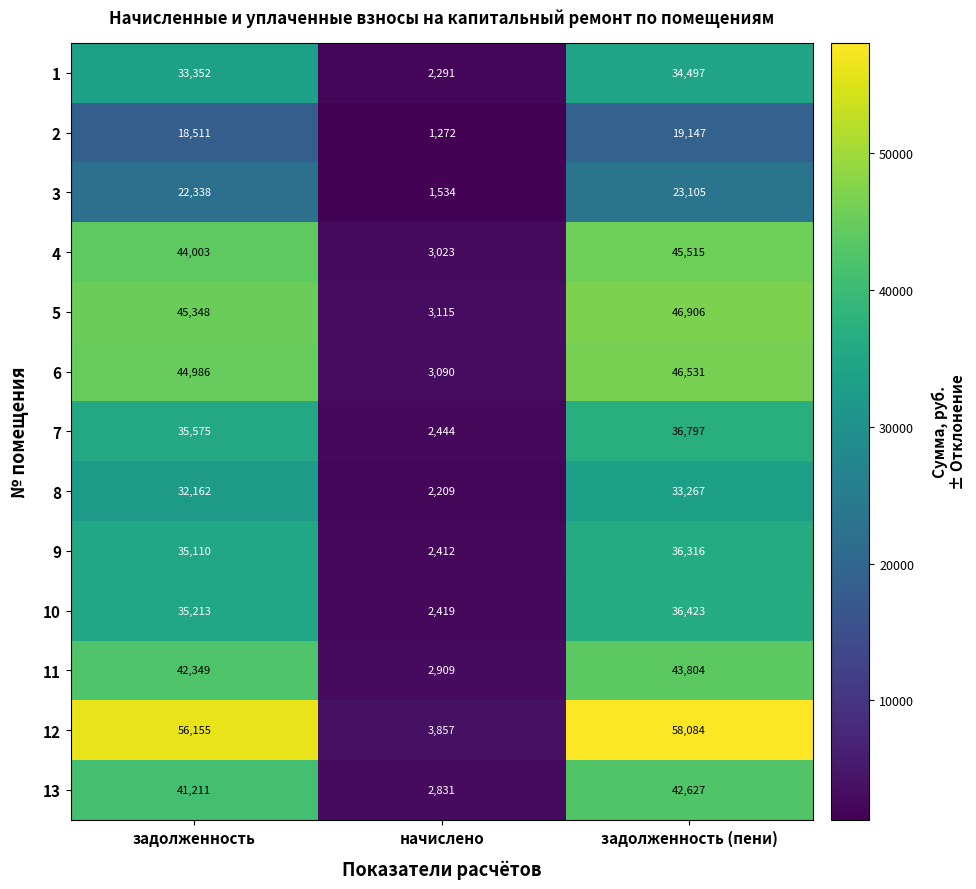

Rank the series by their maximum value, from highest to lowest.

12, 5, 6, 4, 11, 13, 7, 10, 9, 1, 8, 3, 2